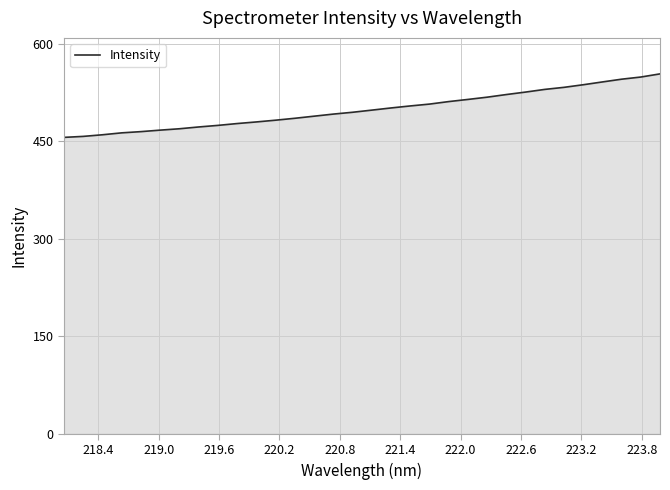

What is the difference between the second highest and second lowest values?

91.3